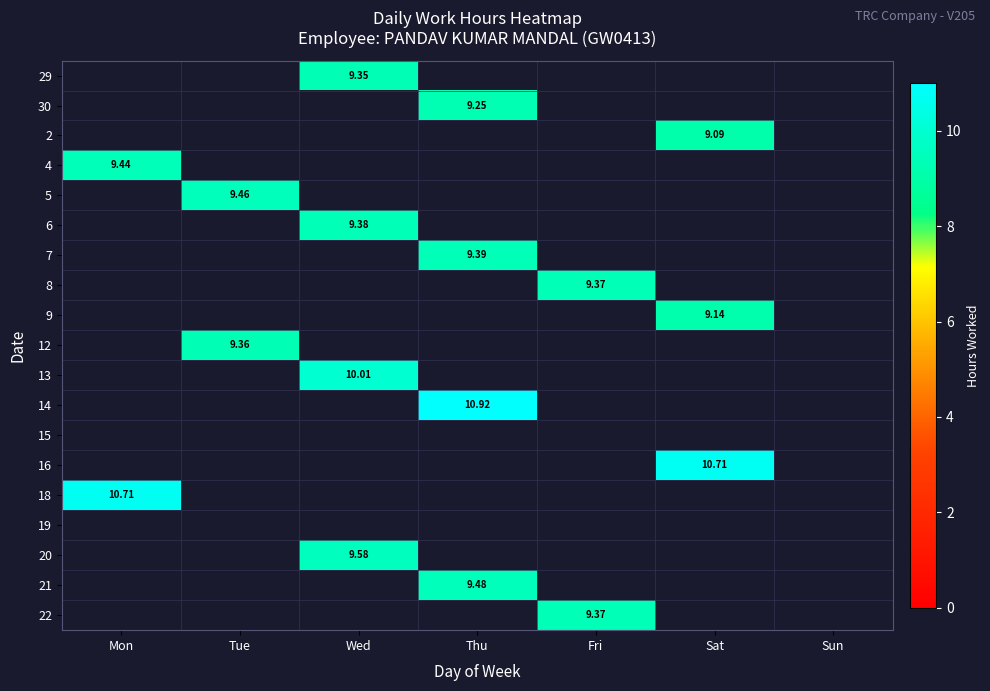

True or false: 2 has a value of 3.5 at Mon.

False